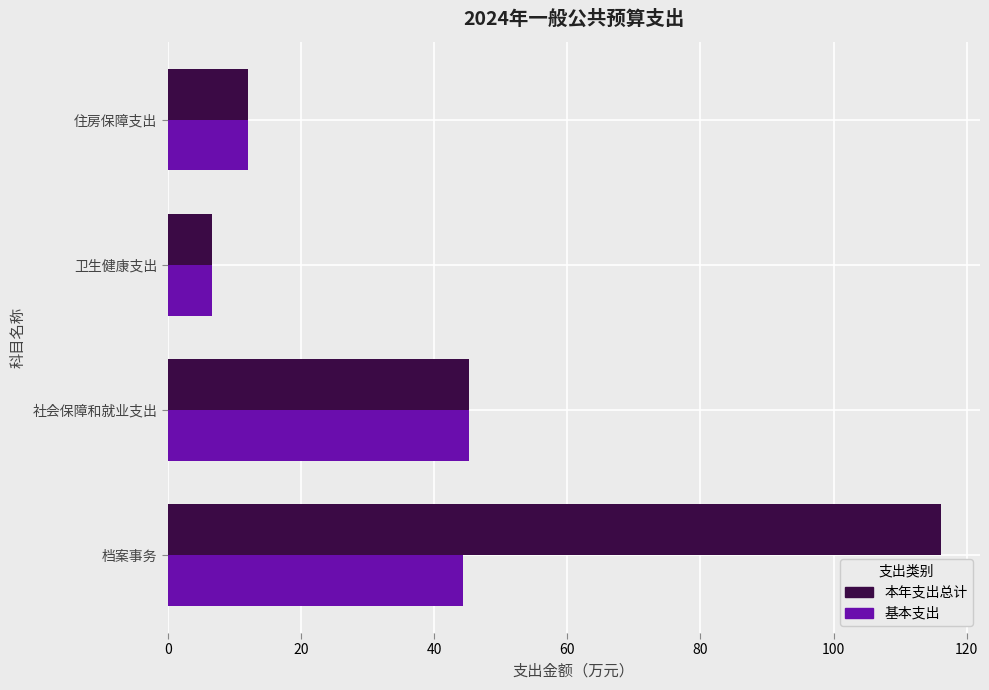

Which series has the largest range (max minus min)?

本年支出总计